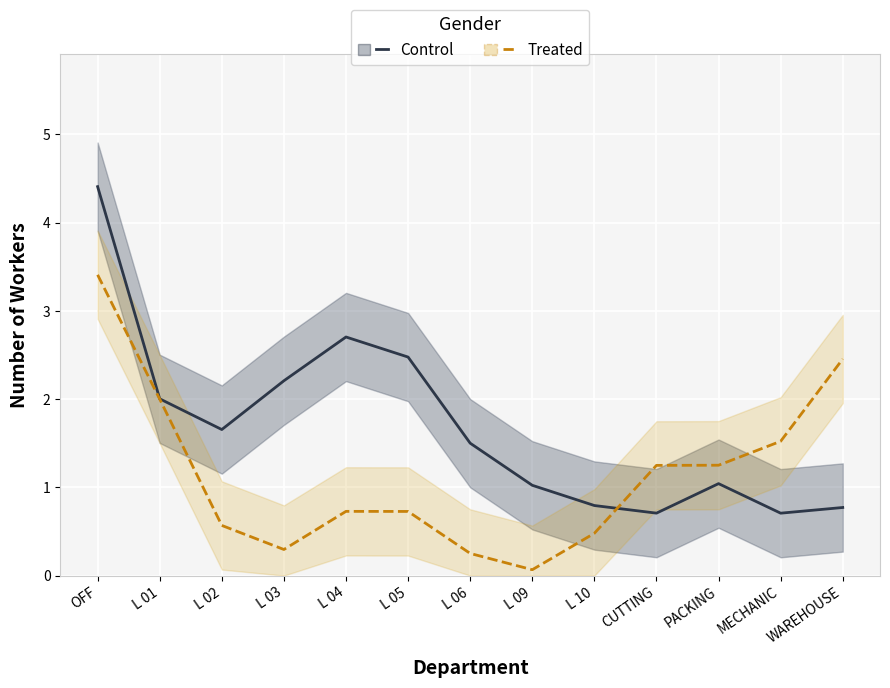

Reading left to right, transcribe all the data shown in this chart.

Control: 4.4	2.0	1.7	2.2	2.7	2.5	1.5	1.0	0.8	0.7	1.0	0.7	0.8
Treated: 3.4	2.0	0.6	0.3	0.7	0.7	0.3	0.1	0.5	1.2	1.3	1.5	2.5